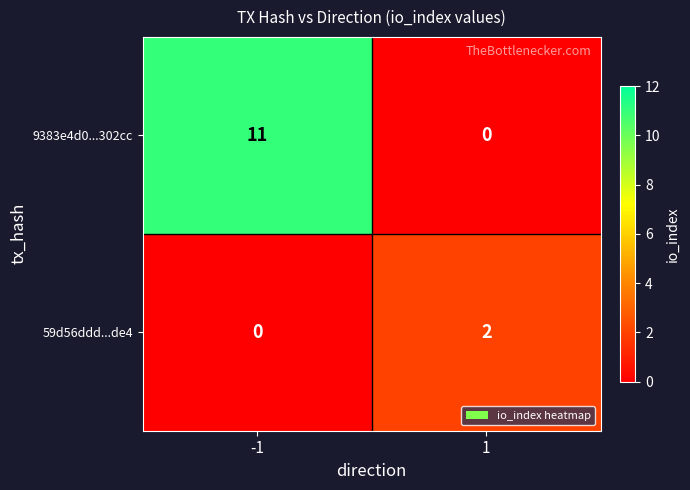

Which series has the largest total across all categories?

9383e4d0...302cc